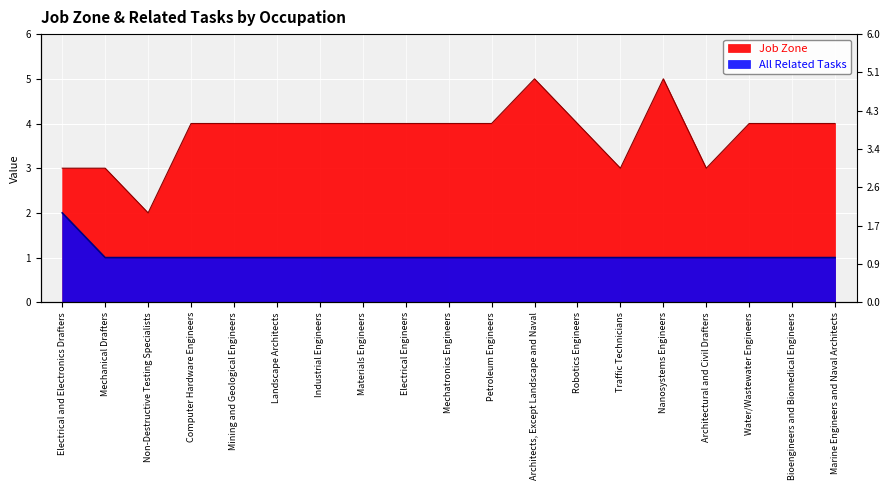

Where does the Job Zone series first go above 4?

Architects, Except Landscape and Naval